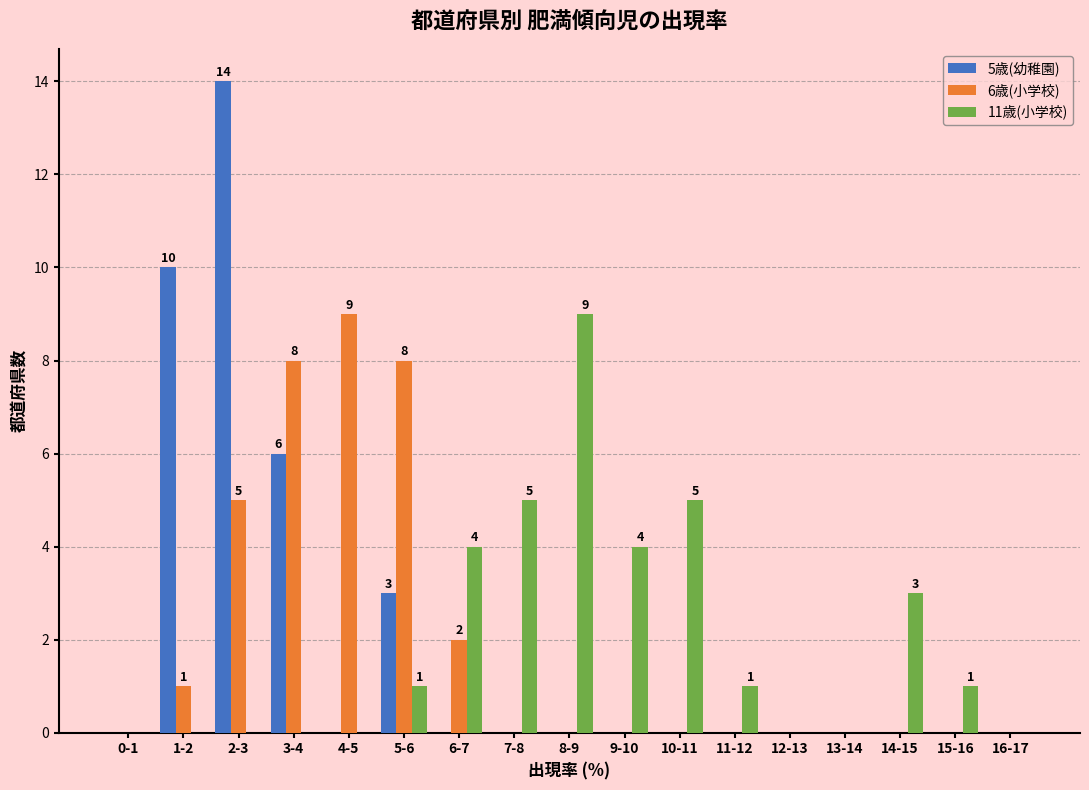

What is the greatest value displayed?

14